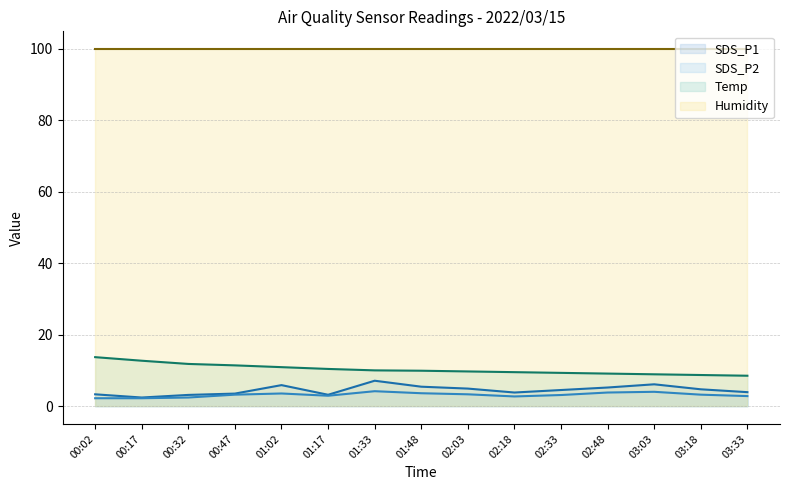

In SDS_P2, how many points are lower than both neighbors (excluding endpoints)?

2